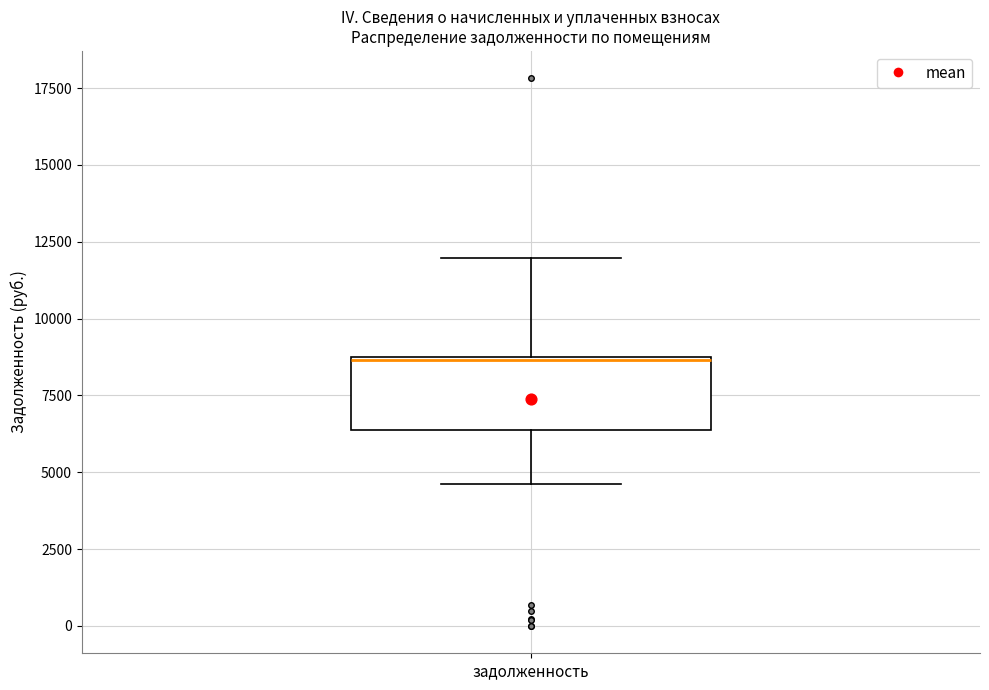

Where does the median line of the box for задолженность sit on the y-axis? The values are not printed on the chart, so give them approximately, as read against the axis.

8500